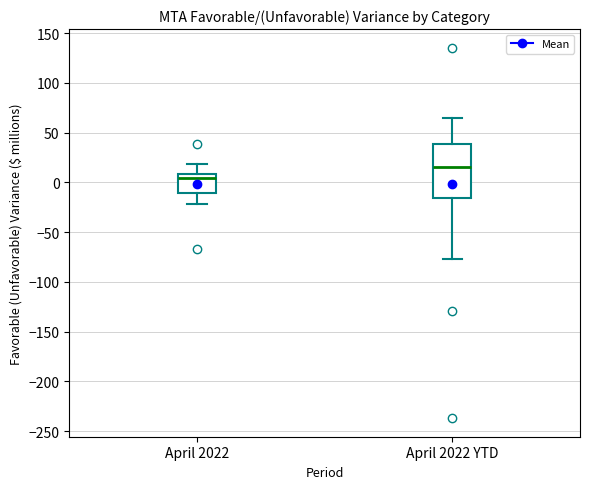

Reading left to right, read every box against the y-axis: the position of its median line, the range the box covers, and the ends of its whiskers. The values are not printed on the chart, so give them approximately, as read against the axis.

April 2022: median 5, box -10 to 10, whiskers -20 to 20
April 2022 YTD: median 15, box -15 to 40, whiskers -75 to 65